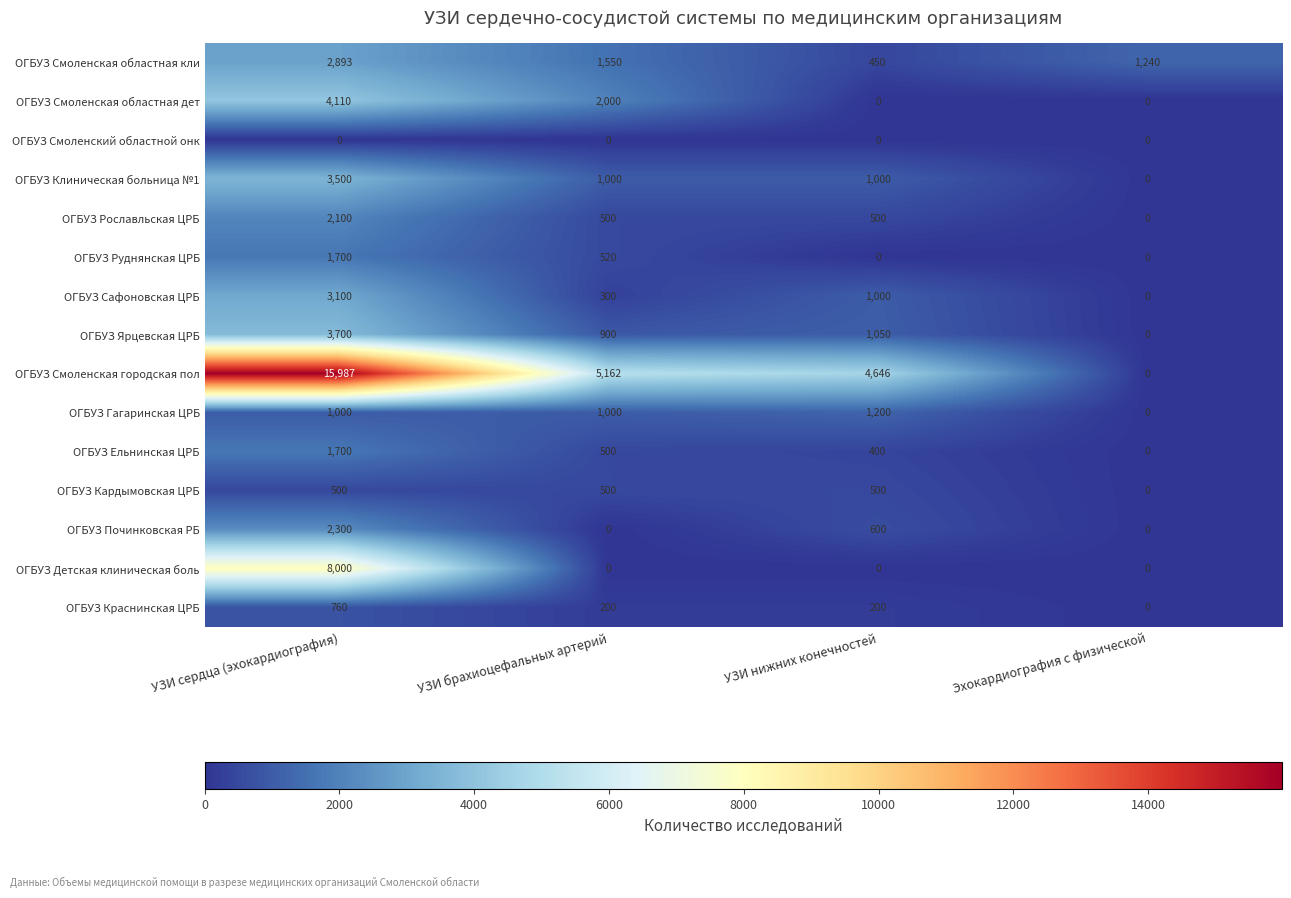

What is the difference between the ОГБУЗ Сафоновская ЦРБ values at УЗИ нижних конечностей and УЗИ брахиоцефальных артерий?

700